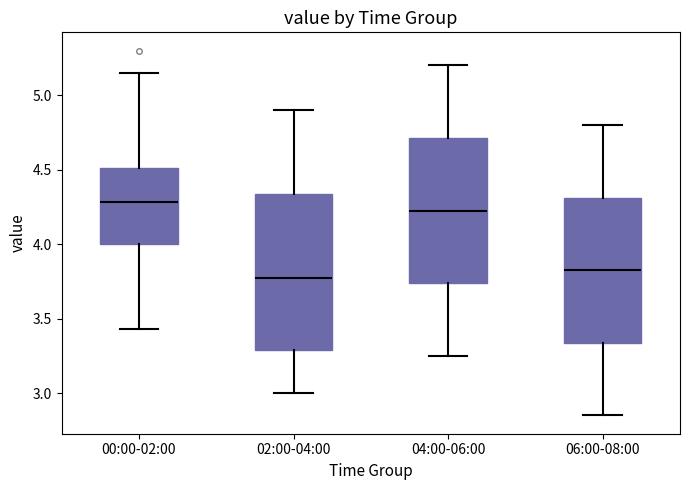

Reading left to right, transcribe this box plot: for each box, give where its median line is, the range the box spans, and where its two whiskers end, as read against the y-axis. The values are not printed on the chart, so give them approximately, as read against the axis.

00:00-02:00: median 4.30, box 4.00 to 4.50, whiskers 3.45 to 5.15
02:00-04:00: median 3.80, box 3.30 to 4.35, whiskers 3.00 to 4.90
04:00-06:00: median 4.25, box 3.75 to 4.70, whiskers 3.25 to 5.20
06:00-08:00: median 3.85, box 3.35 to 4.30, whiskers 2.85 to 4.80